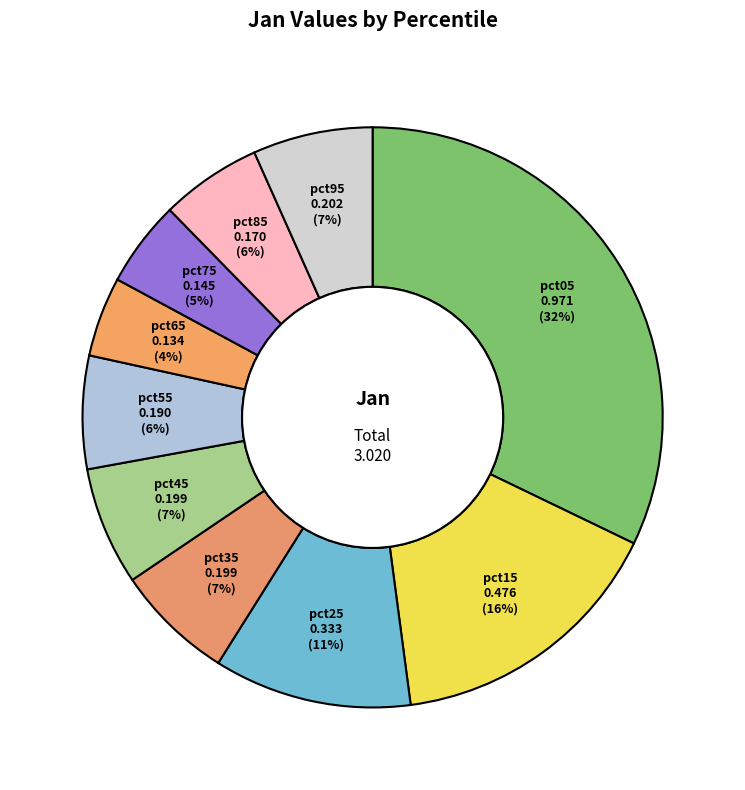

What percentage is the pct05 slice, to the nearest percent?

32%